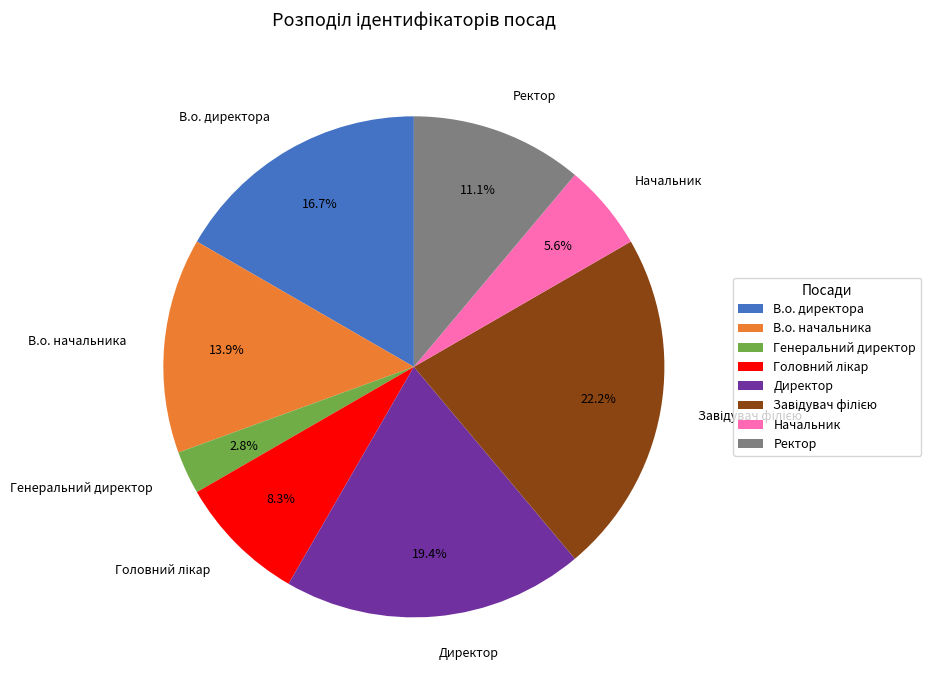

How many segments does this pie chart have?

8